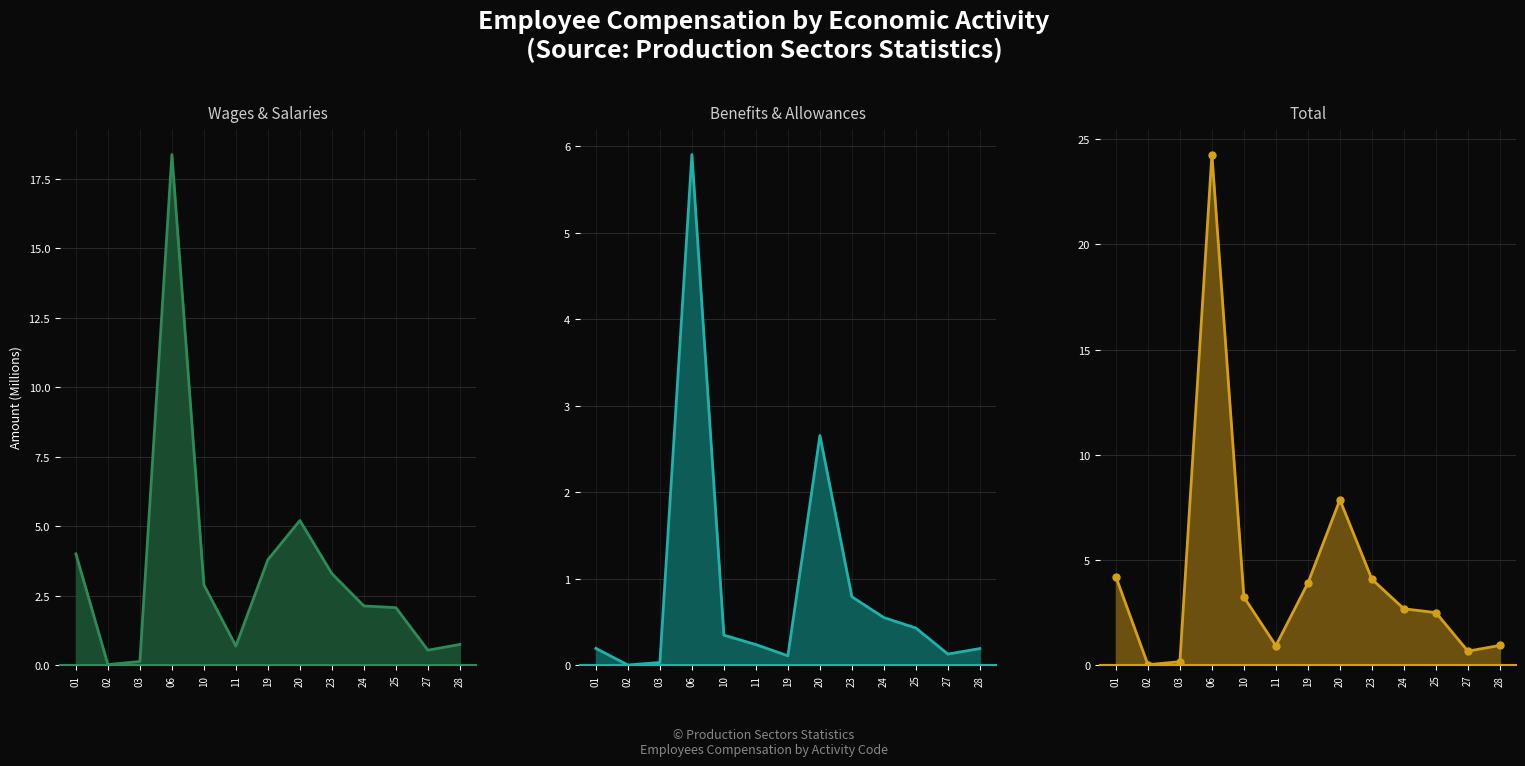

True or false: Total markers has a value of 7.9 at 20.

True